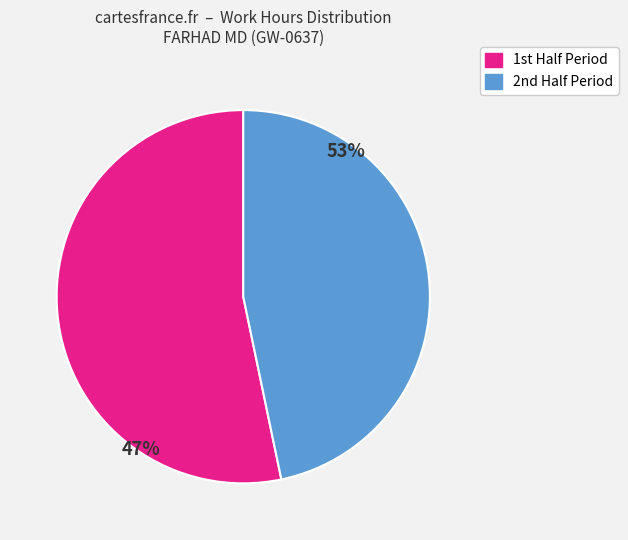

Is 8-Wed the majority of the pie?

No